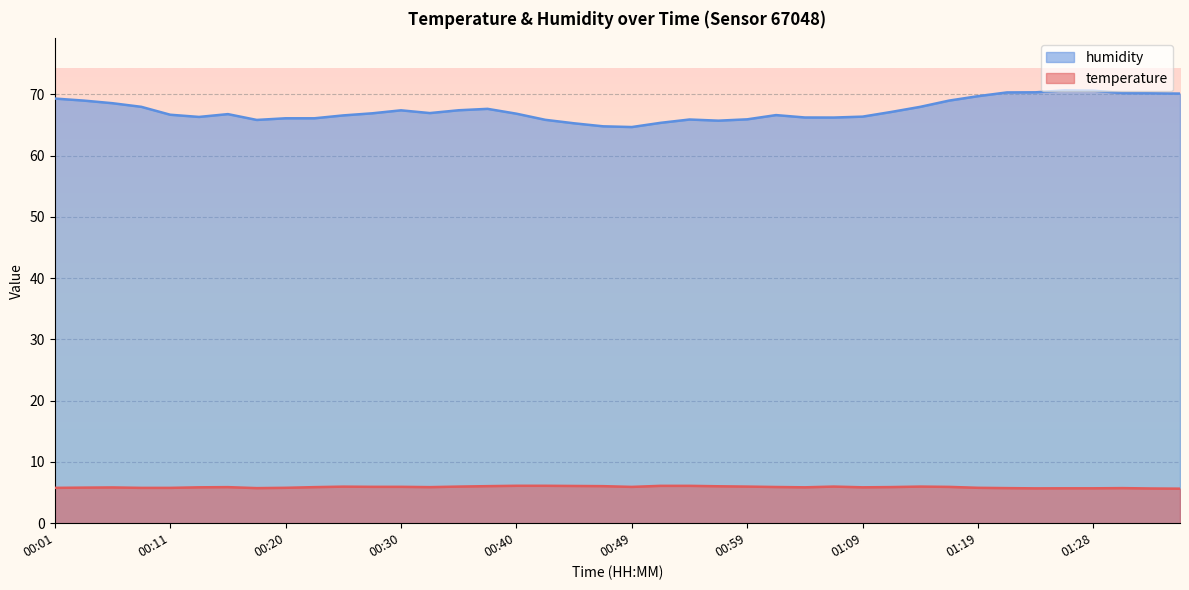

What value does the temperature series have at 01:19?

5.8